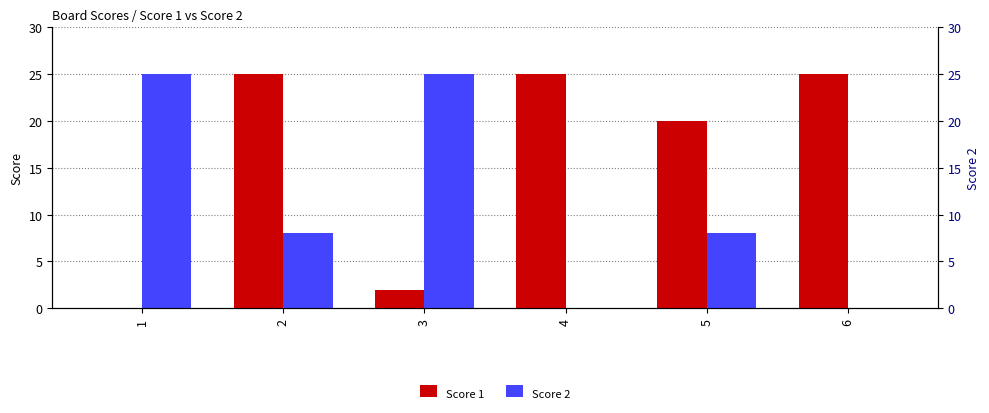

What is the difference between the maximum and minimum values in the Score 1 series?

25